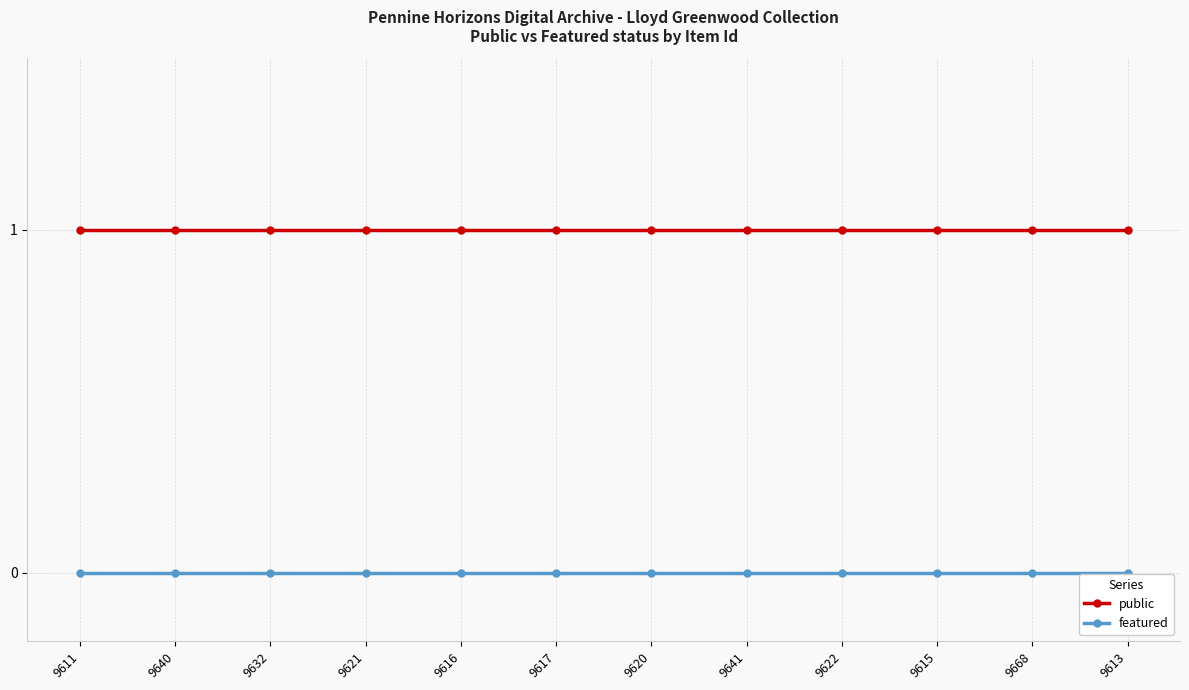

Does the chart display data point markers on the line(s)?

Yes